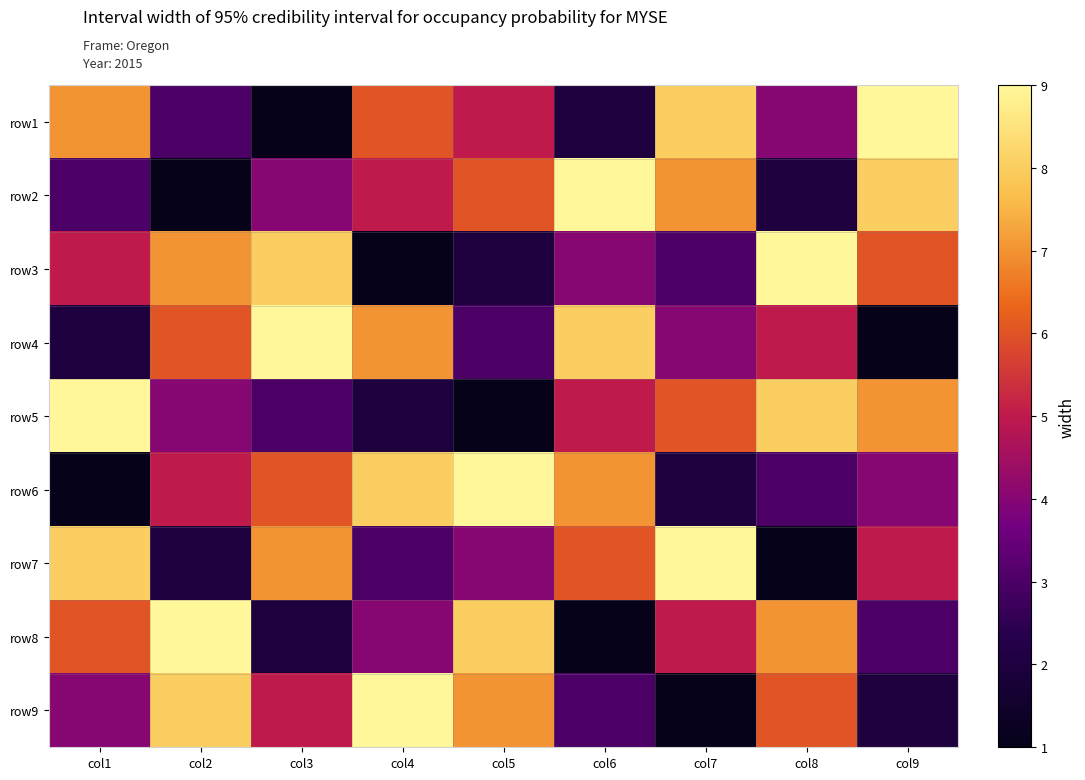

At which category is the sum across all series the highest?

col1